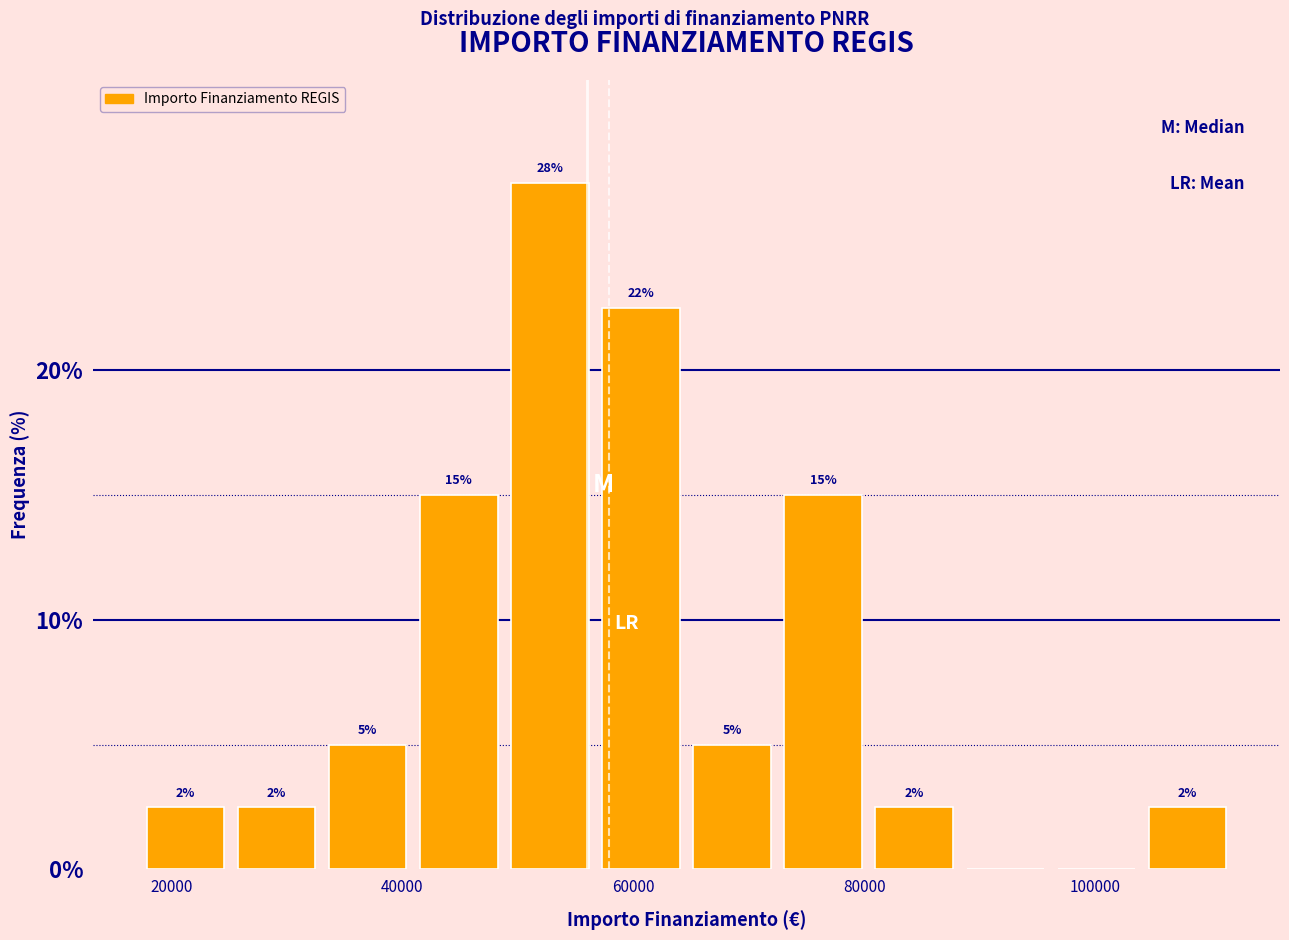

Read against the x-axis, roughly where is the centre of the tallest bar?

52000